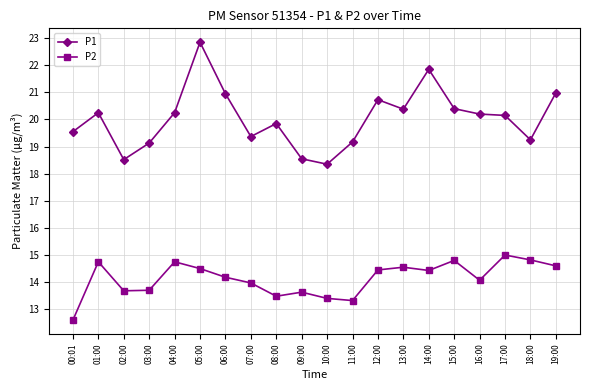

What is the approximate value of P2 at 04:00?

14.8